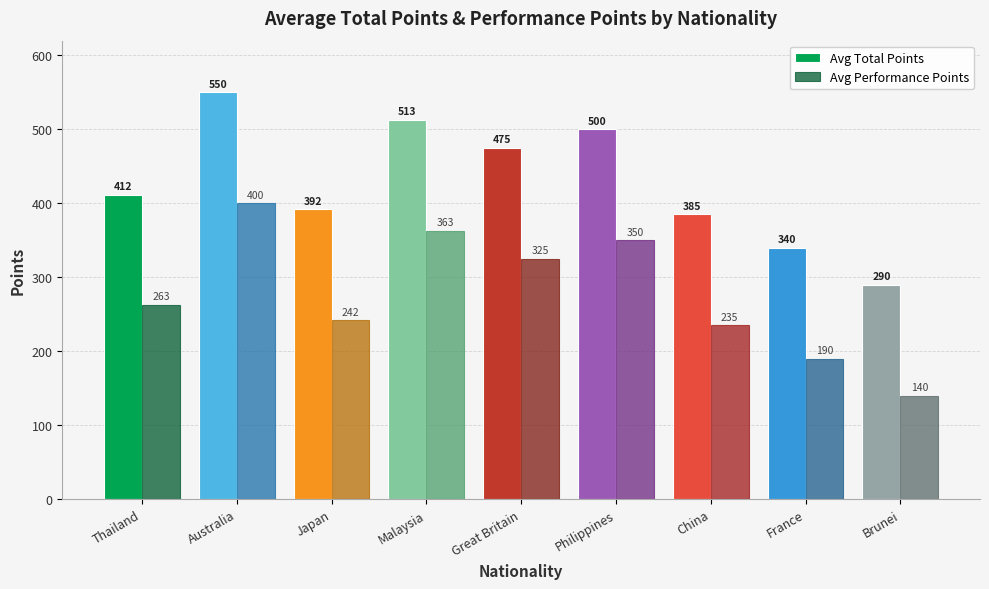

Reading right to left, what are all the values shown in this chart?

Avg Total Points: Brunei=290	France=340	China=385	Philippines=500	Great Britain=475	Malaysia=513	Japan=392	Australia=550	Thailand=412
Avg Performance Points: Brunei=140	France=190	China=235	Philippines=350	Great Britain=325	Malaysia=363	Japan=242	Australia=400	Thailand=263